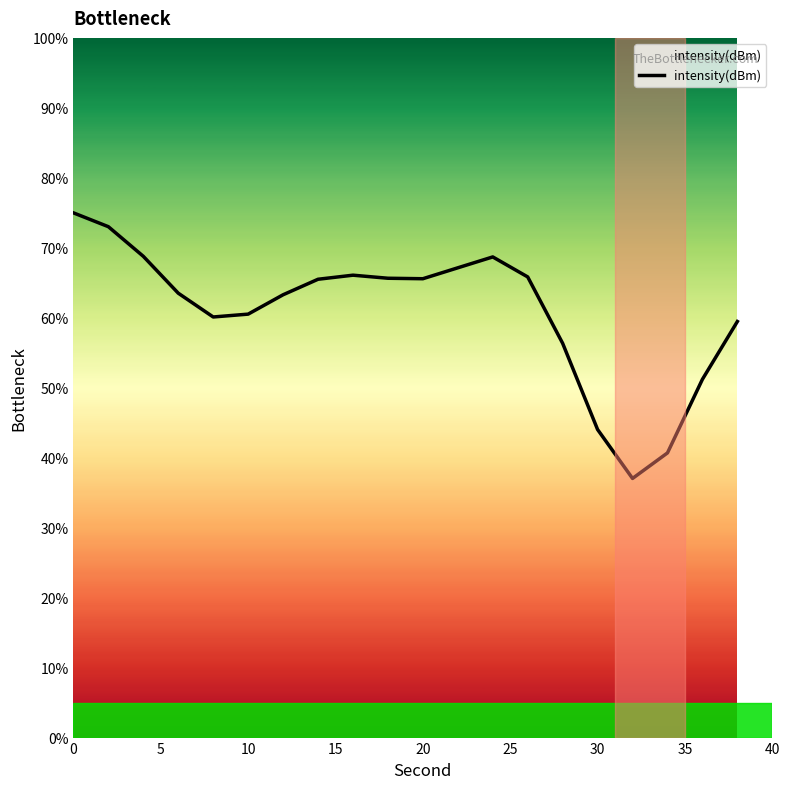

Approximately how many times larger is the value at 0 compared to 10?

1.2